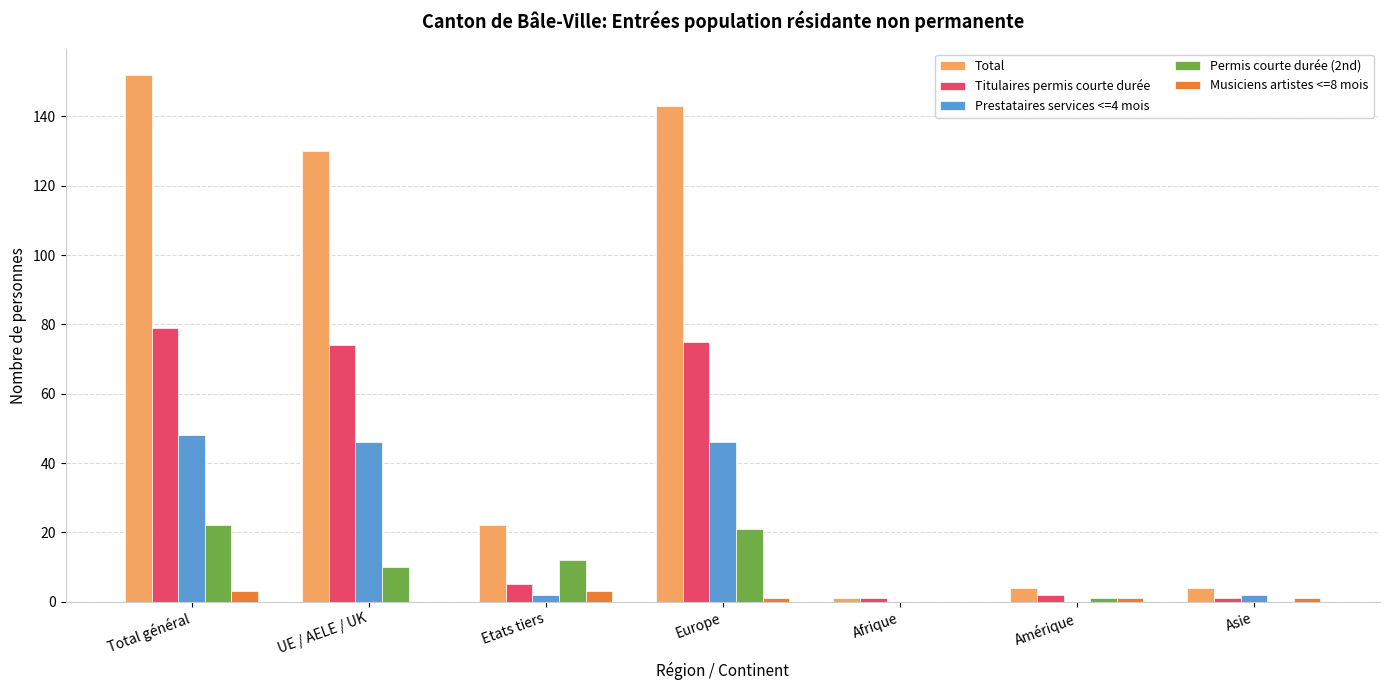

How many groups of bars are there?

7